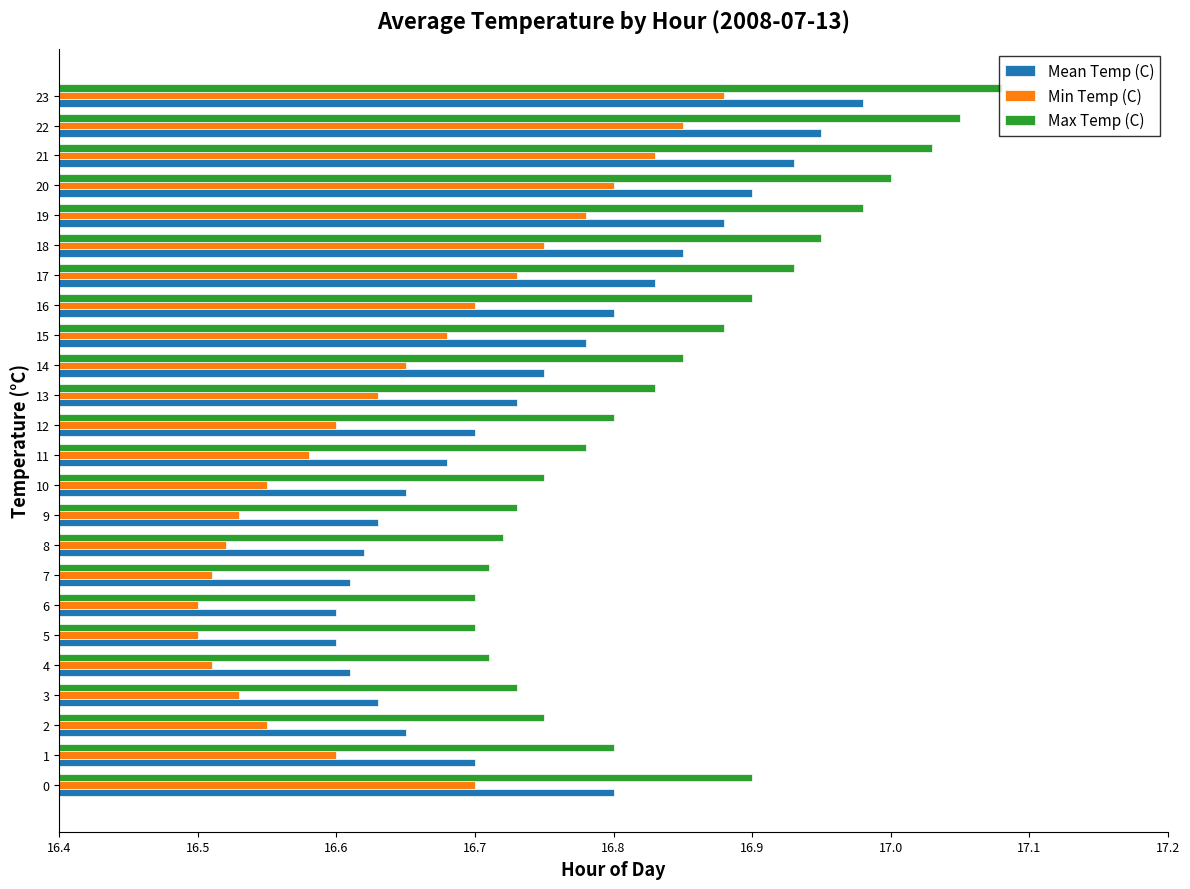

The value of Min Temp (C) at 9 is 28.3. True or false?

False